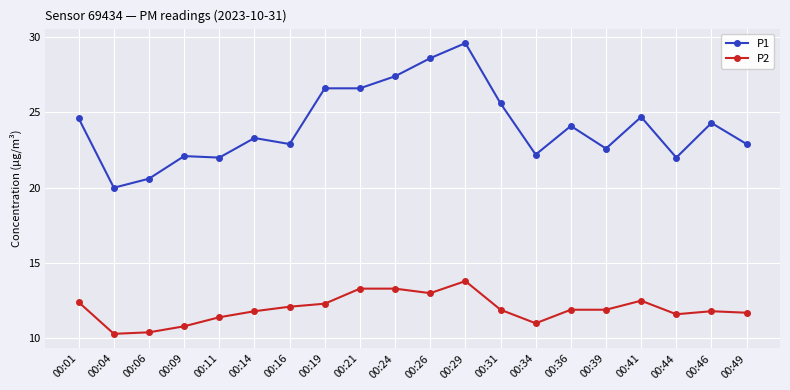

Reading right to left, extract all data points from this chart.

P1: 00:49=22.9	00:46=24.3	00:44=22.0	00:41=24.7	00:39=22.6	00:36=24.1	00:34=22.2	00:31=25.6	00:29=29.6	00:26=28.6	00:24=27.4	00:21=26.6	00:19=26.6	00:16=22.9	00:14=23.3	00:11=22.0	00:09=22.1	00:06=20.6	00:04=20.0	00:01=24.6
P2: 00:49=11.7	00:46=11.8	00:44=11.6	00:41=12.5	00:39=11.9	00:36=11.9	00:34=11.0	00:31=11.9	00:29=13.8	00:26=13.0	00:24=13.3	00:21=13.3	00:19=12.3	00:16=12.1	00:14=11.8	00:11=11.4	00:09=10.8	00:06=10.4	00:04=10.3	00:01=12.4